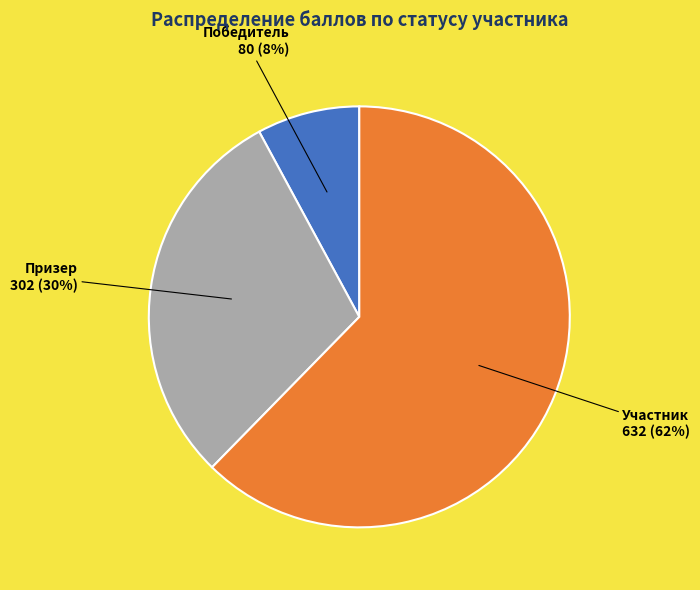

Which category has the smallest portion of the pie?

Победитель